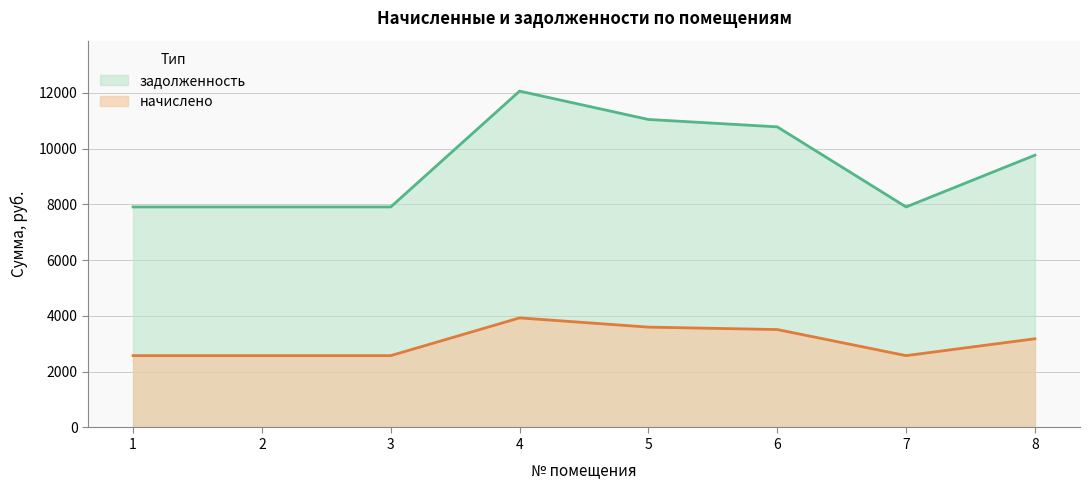

Where is the first local minimum for начислено?

7